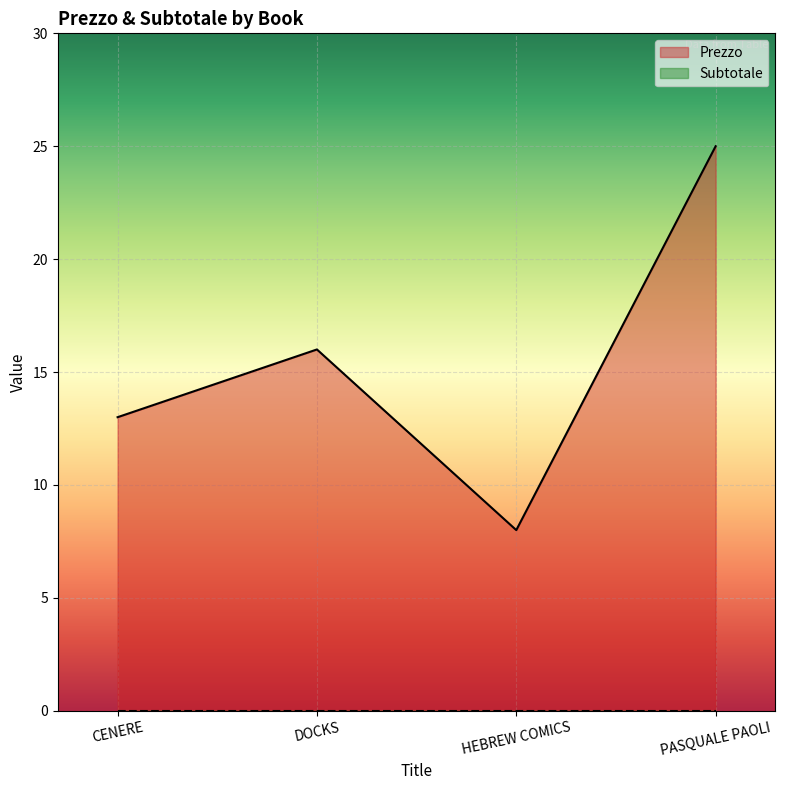

Does the chart display data point markers on the line(s)?

No